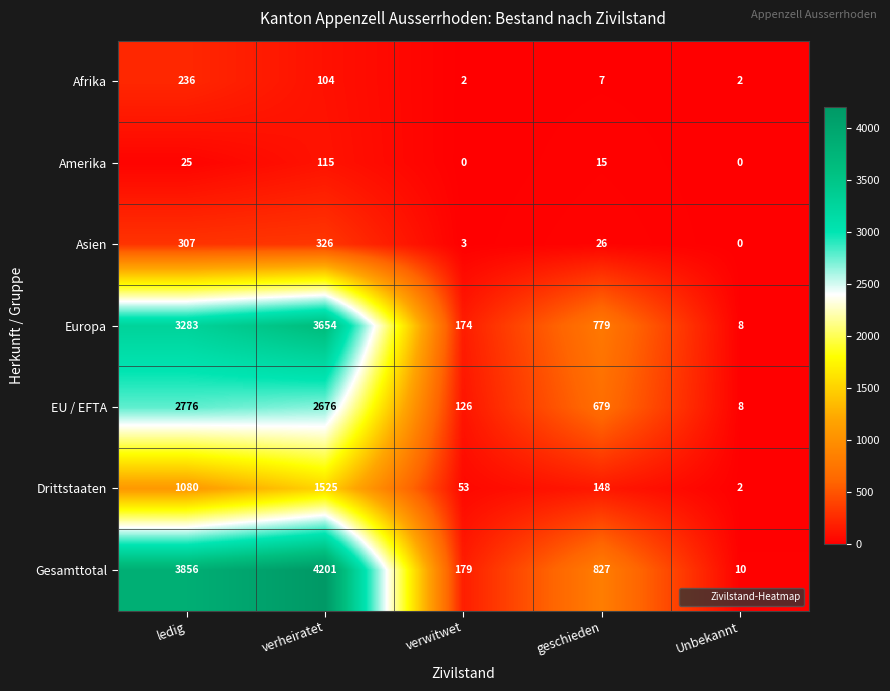

What is the sum of the Europa values at Unbekannt and ledig?

3291